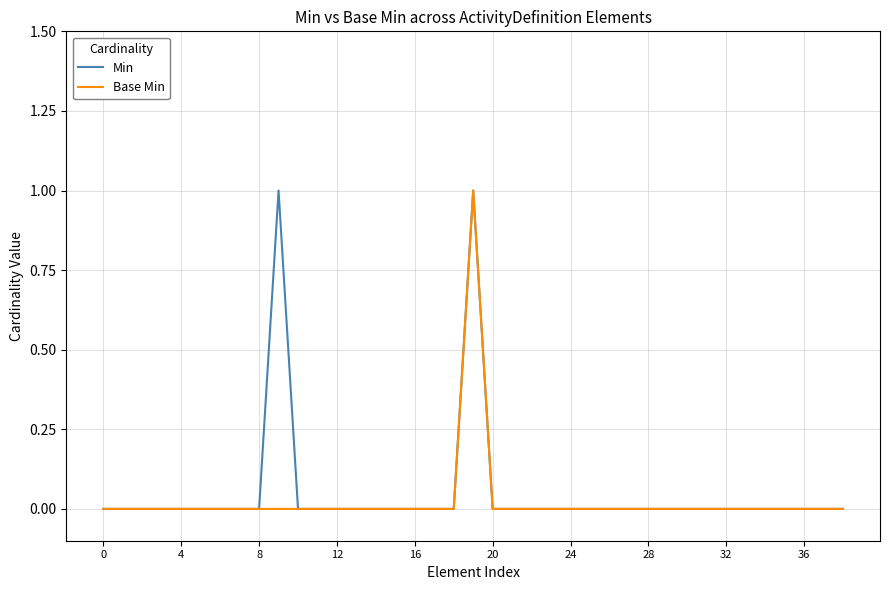

What are all the series names shown in the legend?

Min, Base Min